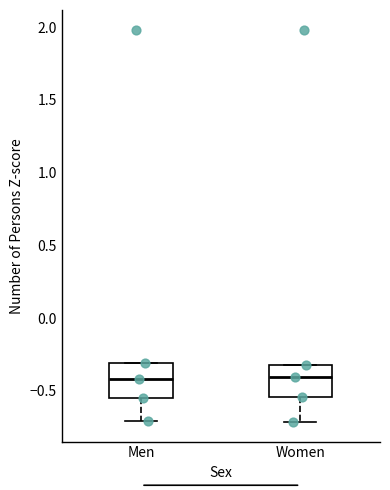

Where does the median line of the box for Women sit on the y-axis? The values are not printed on the chart, so give them approximately, as read against the axis.

-0.40